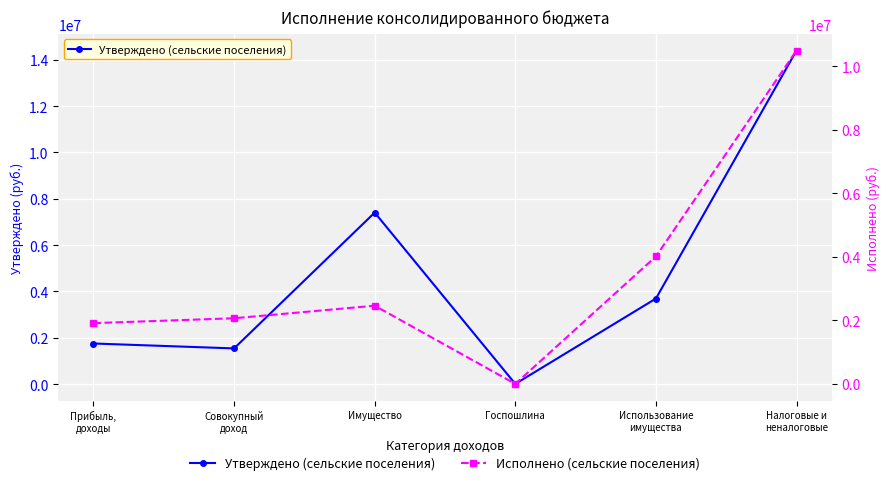

What are all the series names shown in the legend?

Утверждено (сельские поселения), Исполнено (сельские поселения)